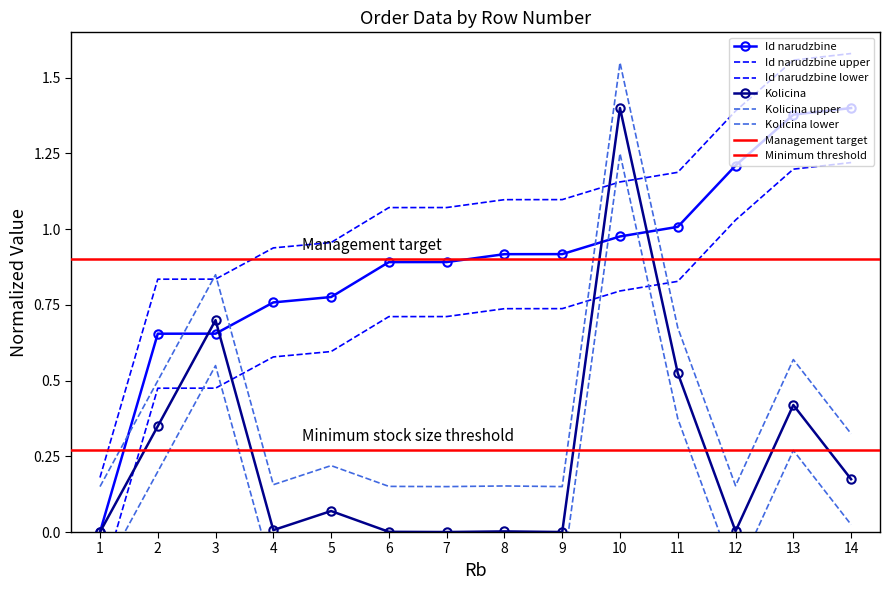

After their last crossing, which series has the higher values: Id narudzbine or Kolicina?

Id narudzbine